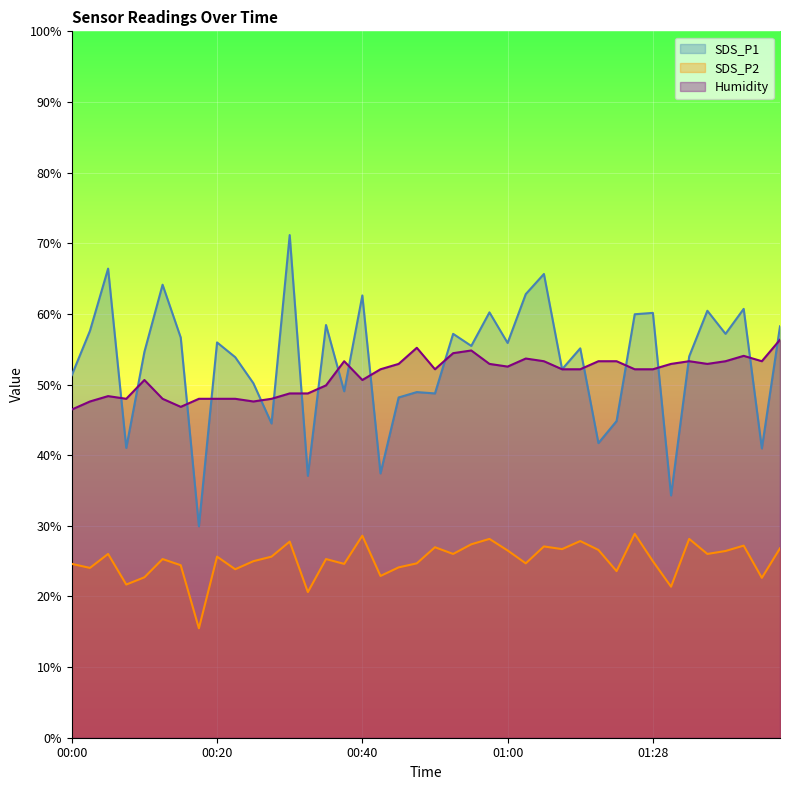

Reading left to right, what are all the values shown in this chart?

SDS_P1: 00:00=51.3	00:02=57.6	00:05=66.4	00:07=41.0	00:10=54.6	00:12=64.1	00:15=56.6	00:17=29.9	00:20=56.0	00:22=53.9	00:25=50.2	00:27=44.5	00:30=71.2	00:32=37.1	00:35=58.4	00:37=49.0	00:40=62.6	00:42=37.4	00:45=48.2	00:47=48.9	00:50=48.7	00:52=57.2	00:55=55.5	00:57=60.2	01:00=55.9	01:02=62.8	01:05=65.7	01:07=52.2	01:10=55.1	01:21=41.7	01:23=44.8	01:26=59.9	01:28=60.1	01:31=34.3	01:33=54.0	01:36=60.4	01:38=57.2	01:41=60.7	01:43=40.9	01:46=58.2
SDS_P2: 00:00=24.6	00:02=24.0	00:05=26.0	00:07=21.7	00:10=22.7	00:12=25.3	00:15=24.4	00:17=15.5	00:20=25.6	00:22=23.9	00:25=25.0	00:27=25.6	00:30=27.8	00:32=20.6	00:35=25.3	00:37=24.6	00:40=28.6	00:42=22.9	00:45=24.1	00:47=24.7	00:50=27.0	00:52=26.0	00:55=27.4	00:57=28.1	01:00=26.5	01:02=24.7	01:05=27.1	01:07=26.7	01:10=27.8	01:21=26.6	01:23=23.6	01:26=28.9	01:28=25.0	01:31=21.4	01:33=28.1	01:36=26.0	01:38=26.4	01:41=27.2	01:43=22.6	01:46=26.8
Humidity: 00:00=46.5	00:02=47.6	00:05=48.4	00:07=48.0	00:10=50.6	00:12=48.0	00:15=46.8	00:17=48.0	00:20=48.0	00:22=48.0	00:25=47.6	00:27=48.0	00:30=48.7	00:32=48.7	00:35=49.9	00:37=53.3	00:40=50.6	00:42=52.2	00:45=52.9	00:47=55.2	00:50=52.2	00:52=54.4	00:55=54.8	00:57=52.9	01:00=52.5	01:02=53.7	01:05=53.3	01:07=52.2	01:10=52.2	01:21=53.3	01:23=53.3	01:26=52.2	01:28=52.2	01:31=52.9	01:33=53.3	01:36=52.9	01:38=53.3	01:41=54.1	01:43=53.3	01:46=56.3